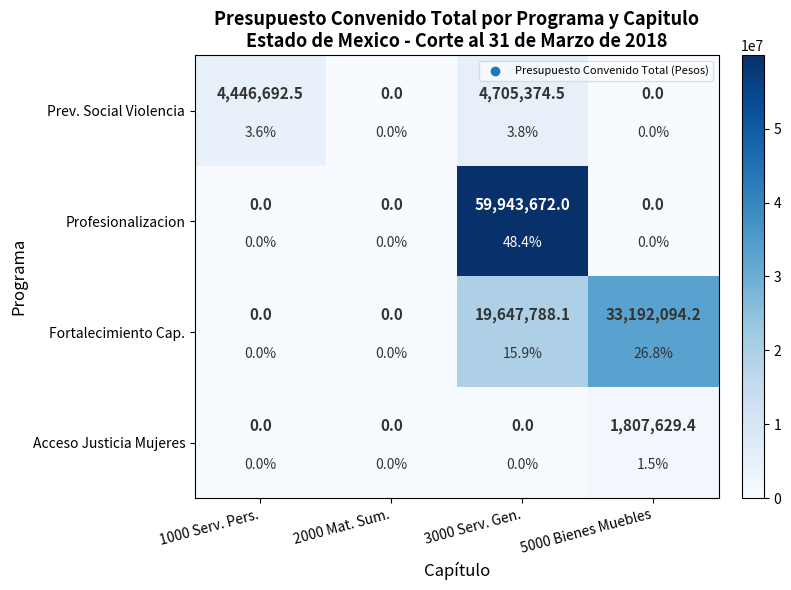

At which category does the chart reach its minimum across all series?

2000 Mat. Sum.